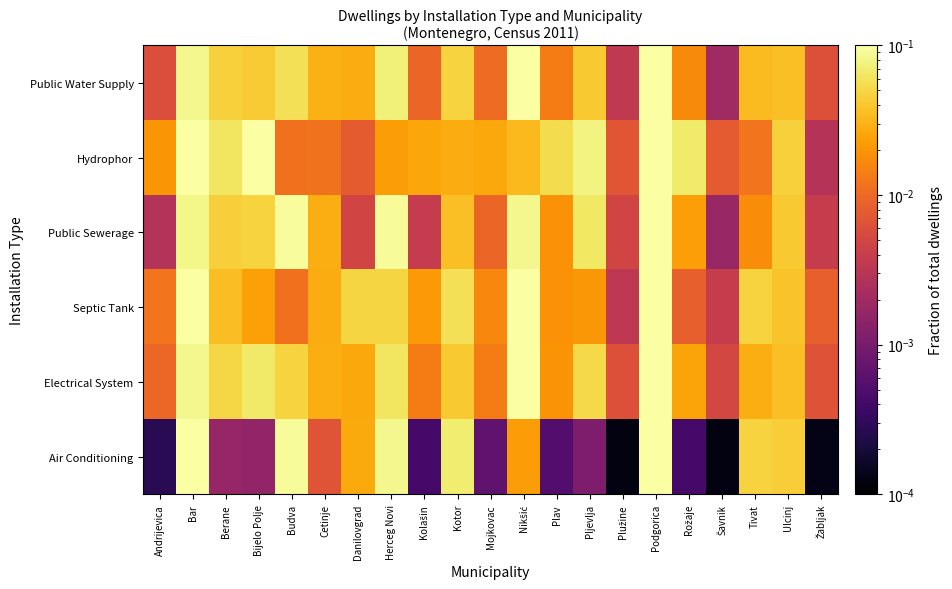

Count the number of data series in this chart.

6